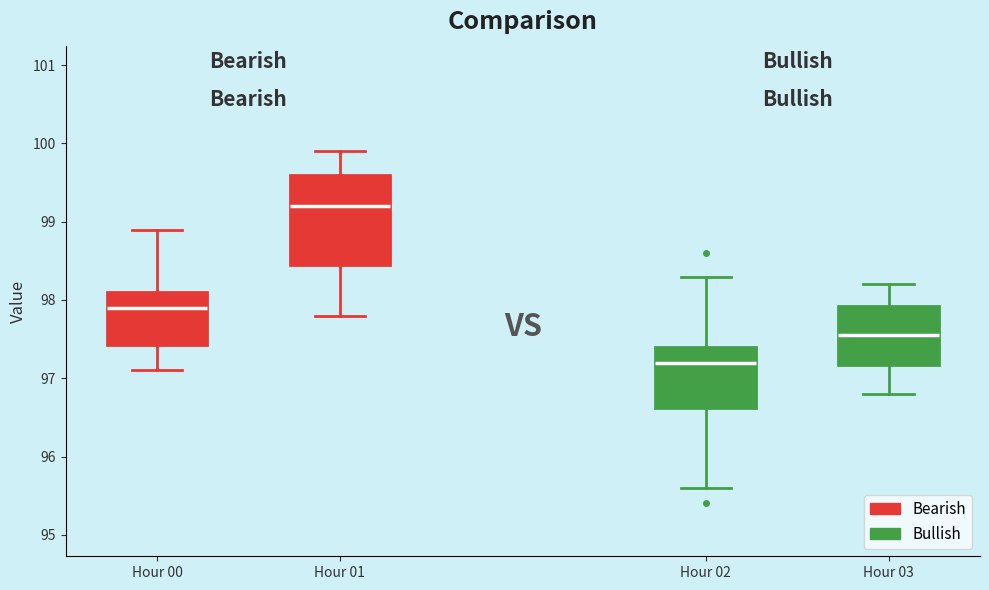

Where does the upper whisker of the box for Hour 00 end on the y-axis? The values are not printed on the chart, so give them approximately, as read against the axis.

98.9